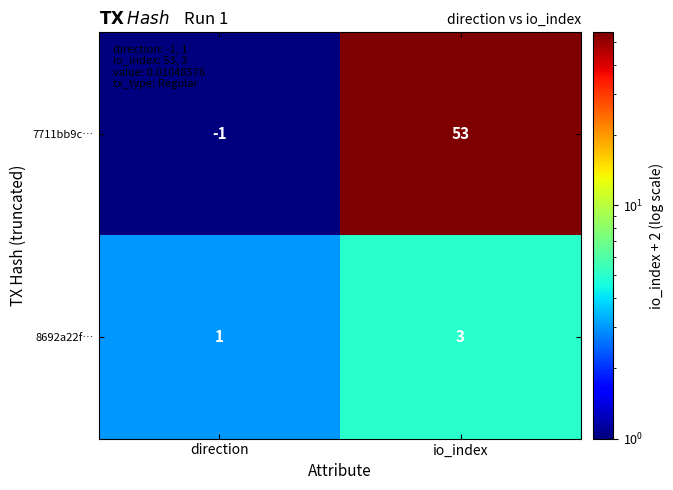

Which series has the largest total across all categories?

7711bb9c…